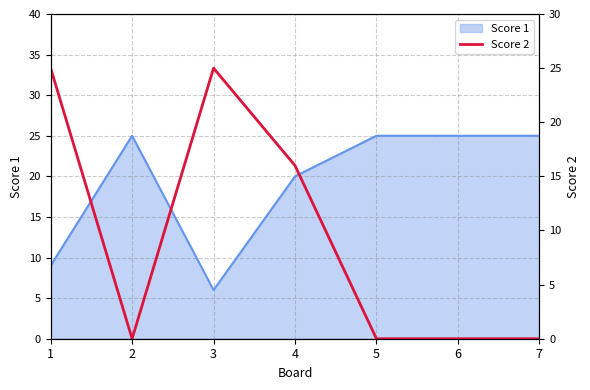

Reading left to right, extract all data points from this chart.

25	0	25	16	0	0	0